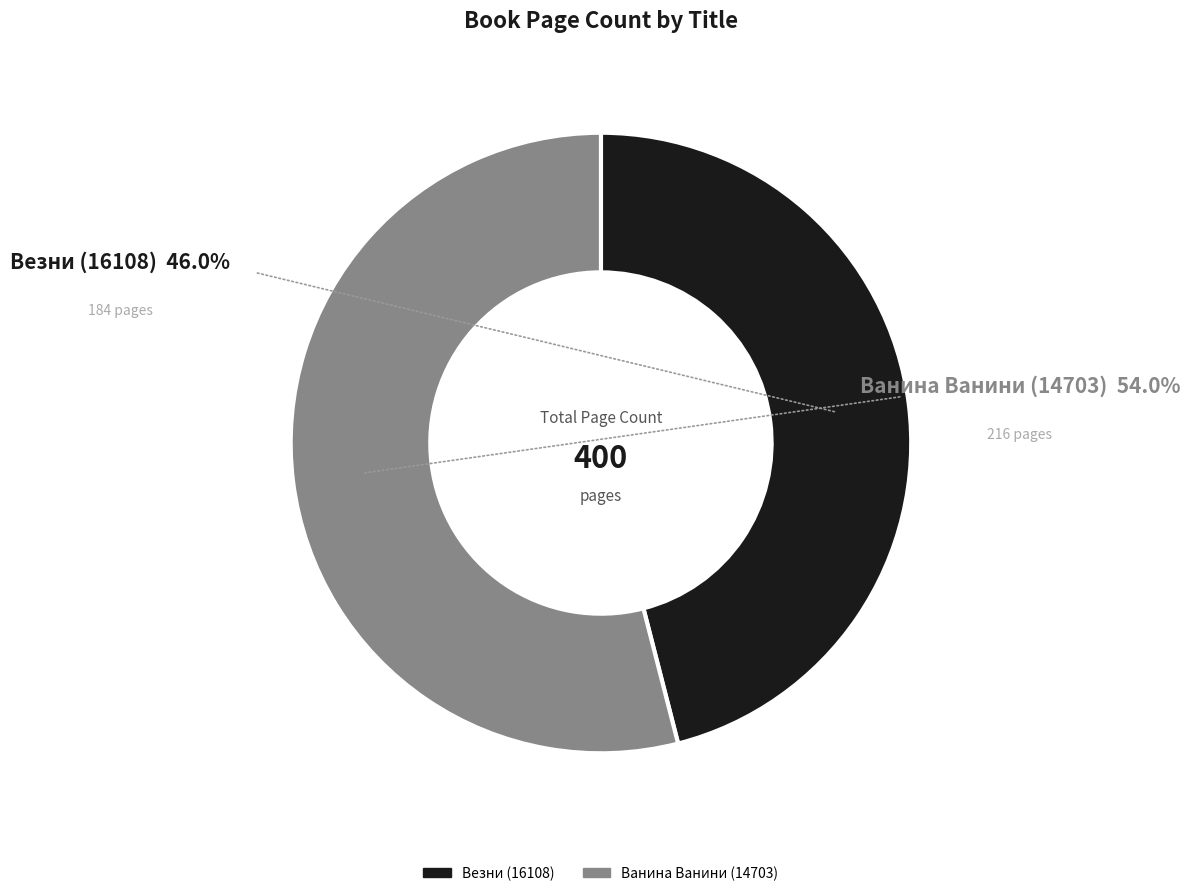

How many slices are in this pie chart?

2